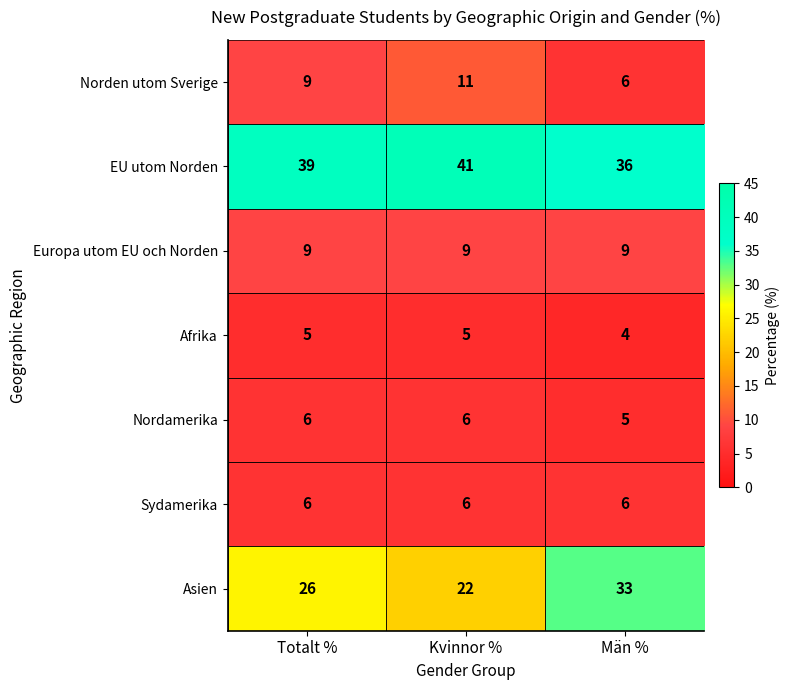

Read the Europa utom EU och Norden value at Kvinnor %.

9